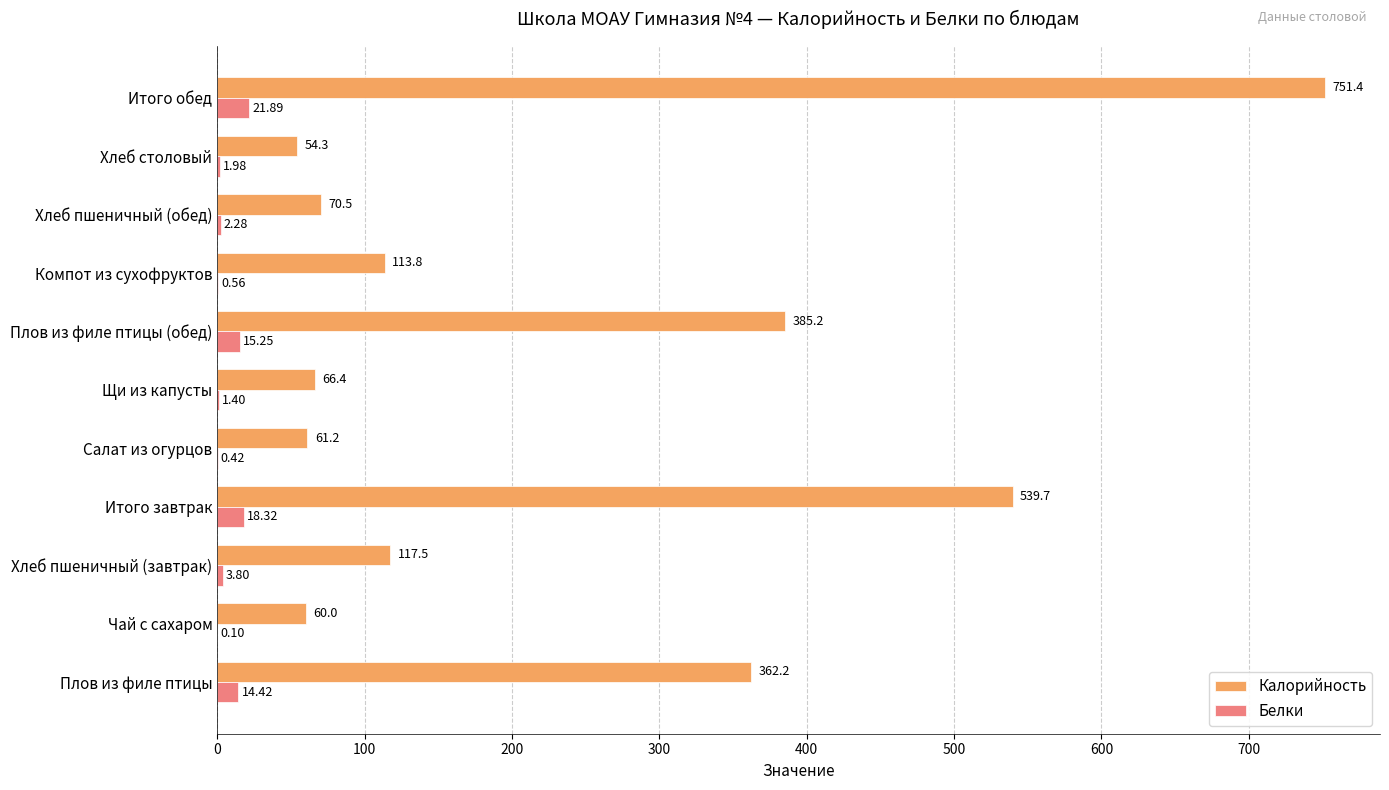

Is the value of Калорийность at Плов из филе птицы (обед) greater than the value of Белки at Итого завтрак?

Yes